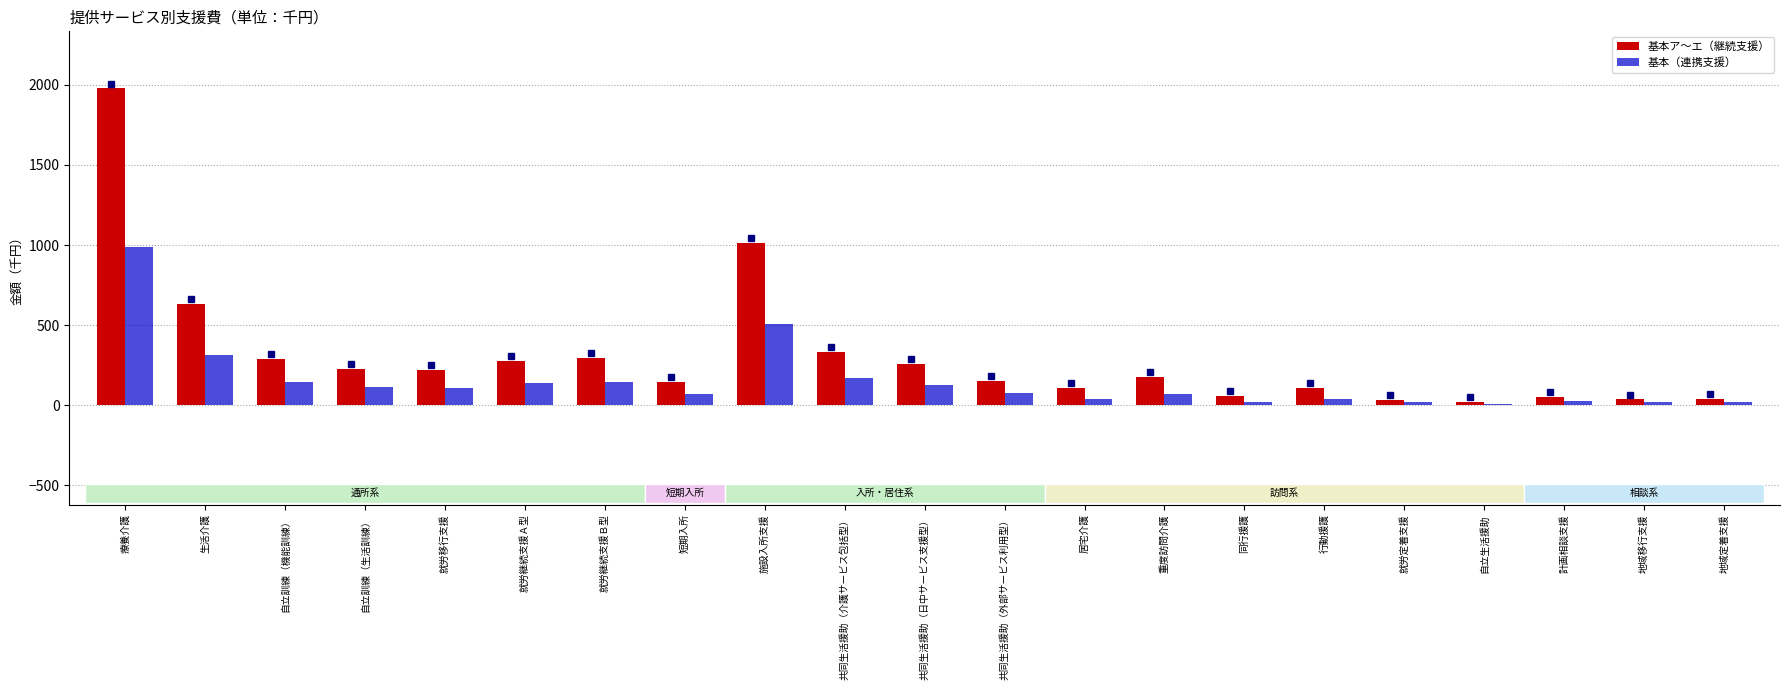

Is the value of 基本（連携支援） at 共同生活援助（外部サービス利用型） greater than the value of 基本ア～エ（継続支援） at 就労移行支援?

No